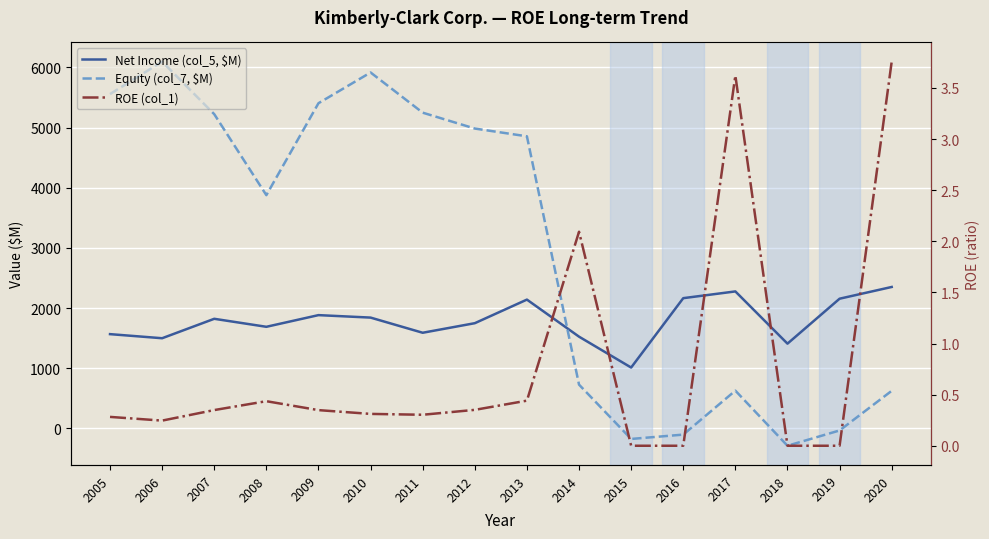

Between 2007 and 2015, which is larger?

2007